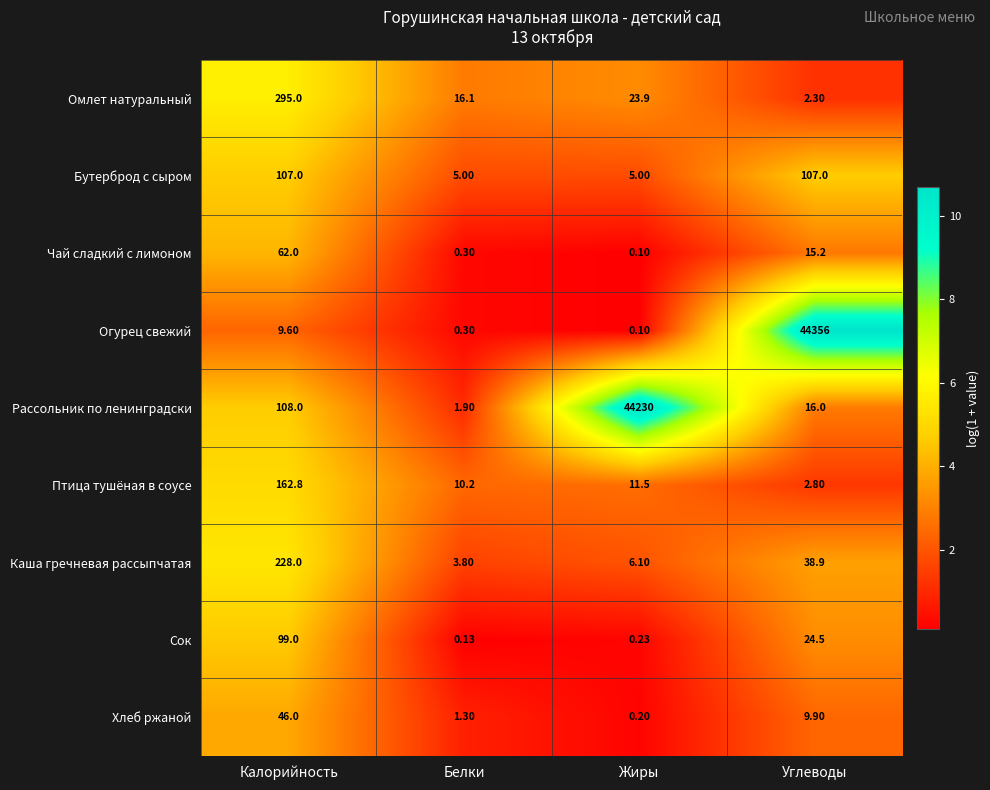

What is the difference between the highest and lowest values at Калорийность?

285.4